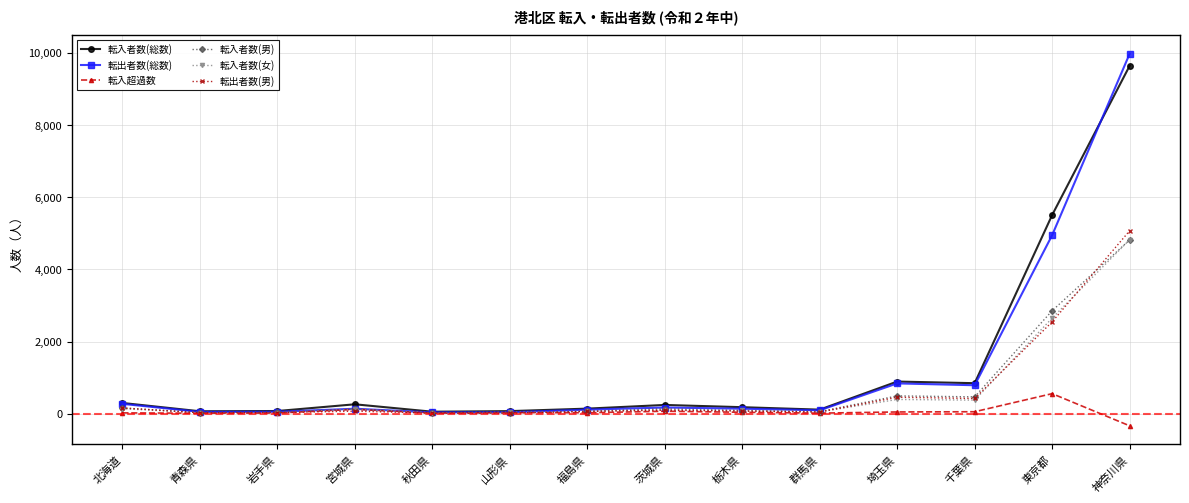

What is the maximum value shown in the chart?

9975